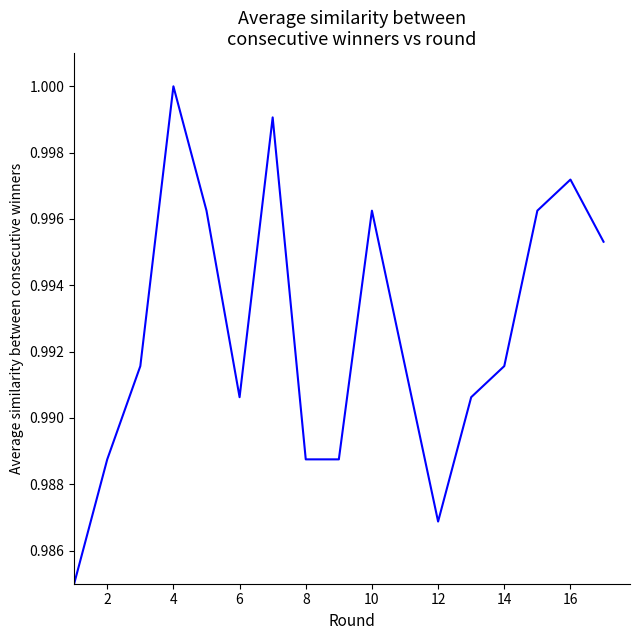

Does the chart display data point markers on the line(s)?

No